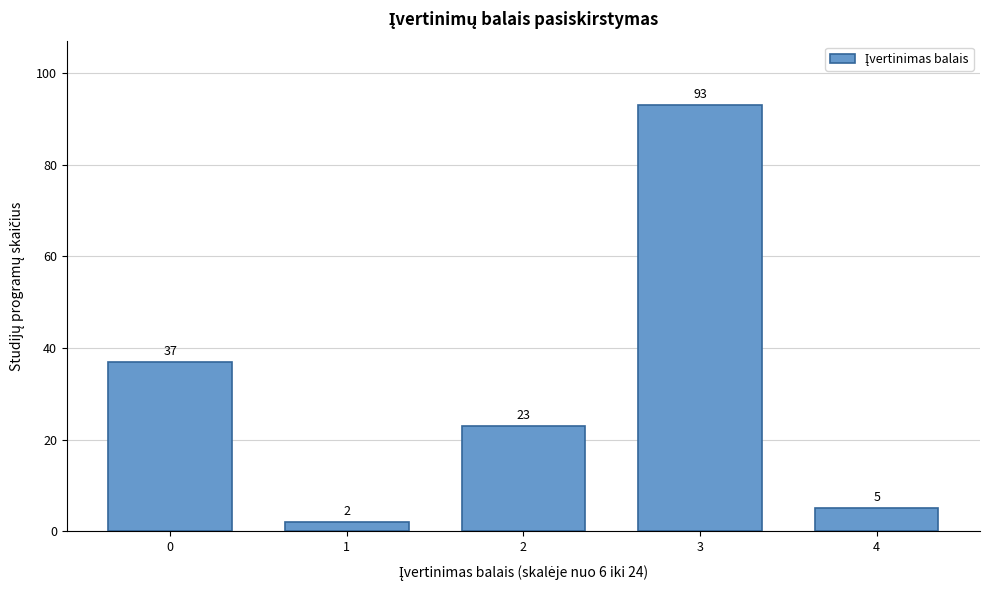

Reading left to right, transcribe all the data shown in this chart.

37	2	23	93	5